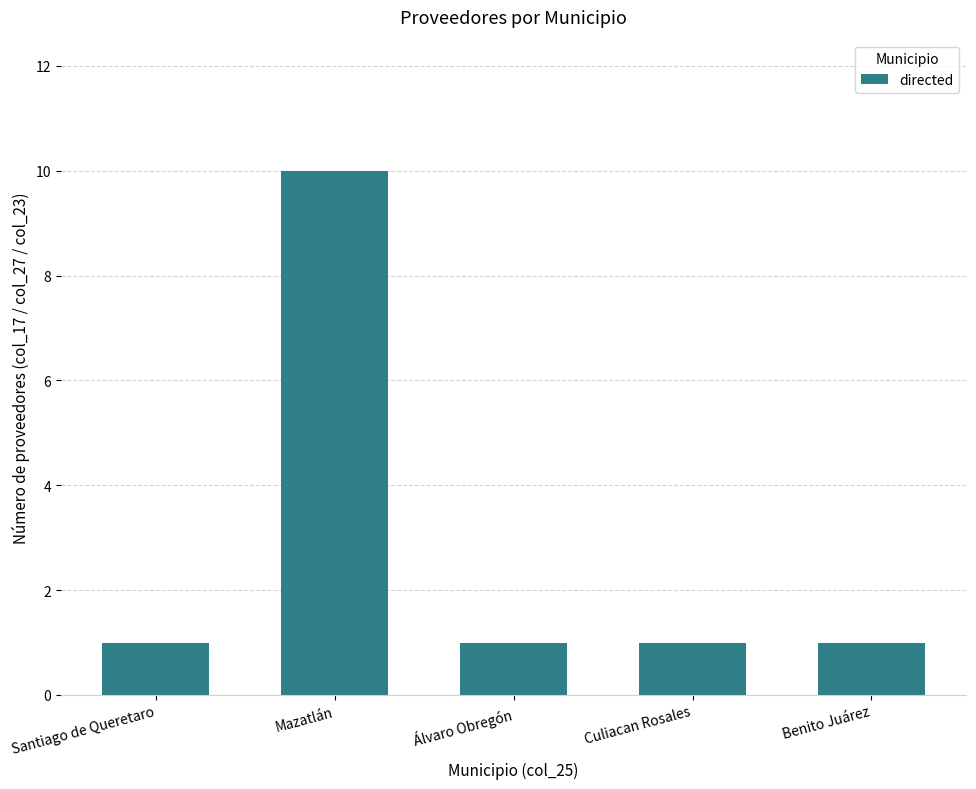

What is the label of the 3rd bar from the left?

Álvaro Obregón